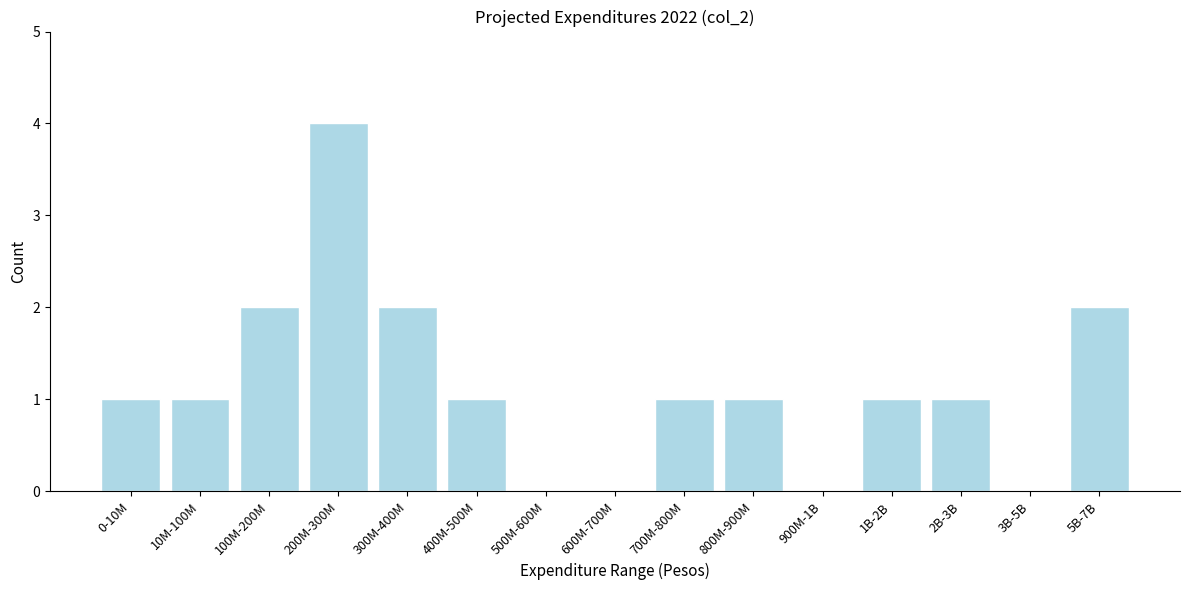

Reading left to right, extract all data points from this chart.

0-10M=1	10M-100M=1	100M-200M=2	200M-300M=4	300M-400M=2	400M-500M=1	500M-600M=0	600M-700M=0	700M-800M=1	800M-900M=1	900M-1B=0	1B-2B=1	2B-3B=1	3B-5B=0	5B-7B=2